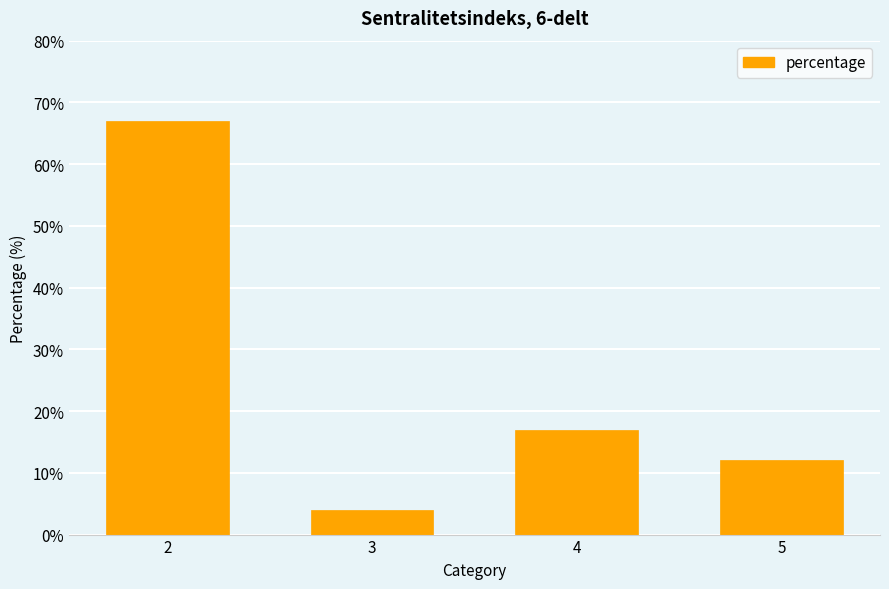

Is it true that the value at 3 is 4?

True